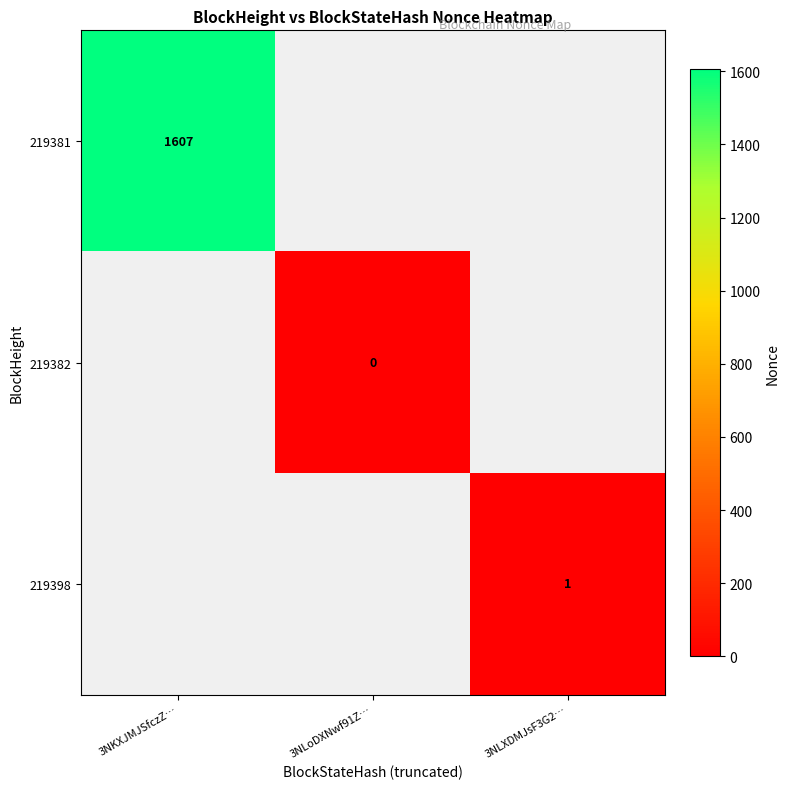

At how many categories does at least one series exceed 1419?

1